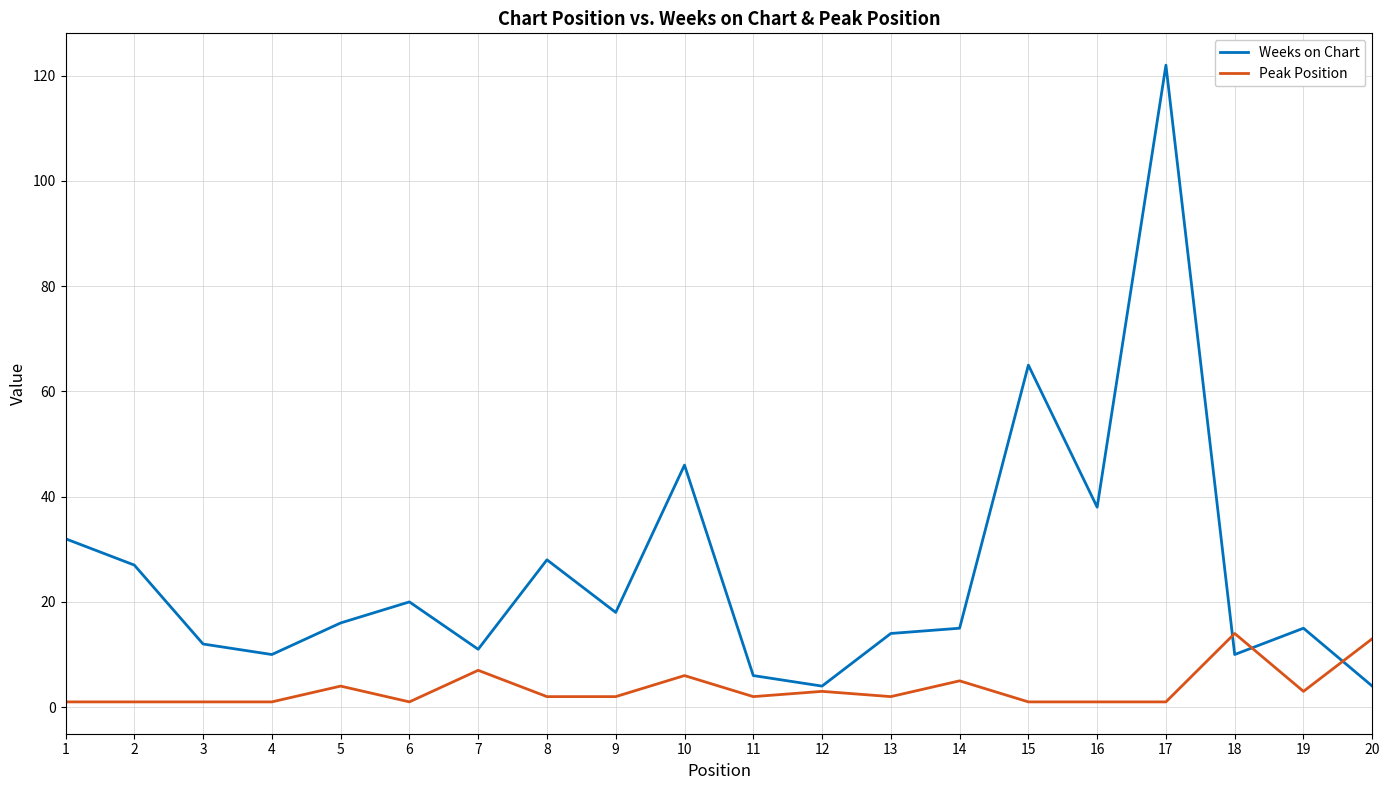

At which category is the sum across all series the highest?

17